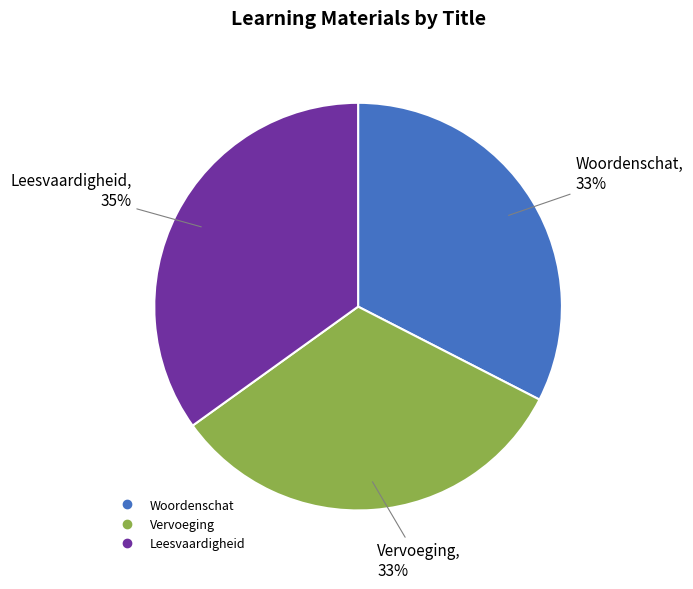

What percentage is the Vervoeging slice, to the nearest percent?

33%